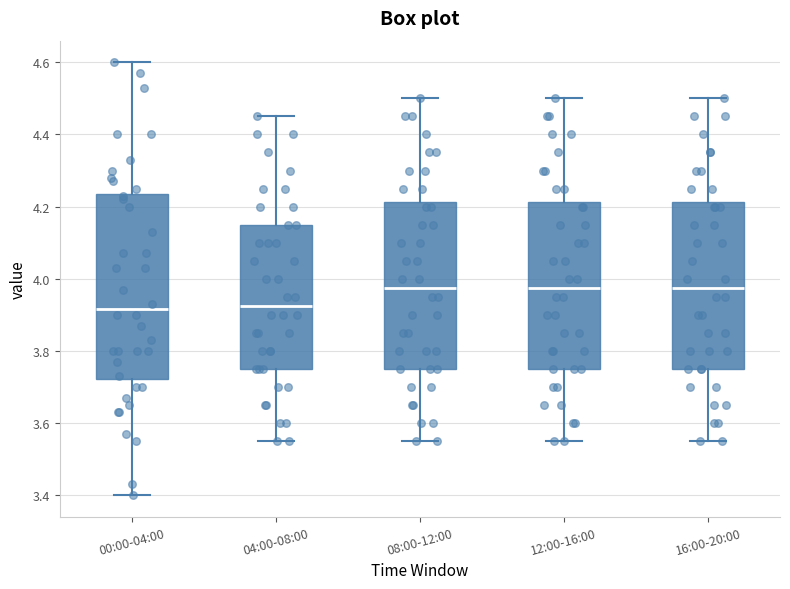

Reading left to right, read every box against the y-axis: the position of its median line, the range the box covers, and the ends of its whiskers. The values are not printed on the chart, so give them approximately, as read against the axis.

00:00-04:00: median 3.92, box 3.72 to 4.24, whiskers 3.40 to 4.60
04:00-08:00: median 3.92, box 3.76 to 4.16, whiskers 3.56 to 4.46
08:00-12:00: median 3.98, box 3.76 to 4.22, whiskers 3.56 to 4.50
12:00-16:00: median 3.98, box 3.76 to 4.22, whiskers 3.56 to 4.50
16:00-20:00: median 3.98, box 3.76 to 4.22, whiskers 3.56 to 4.50